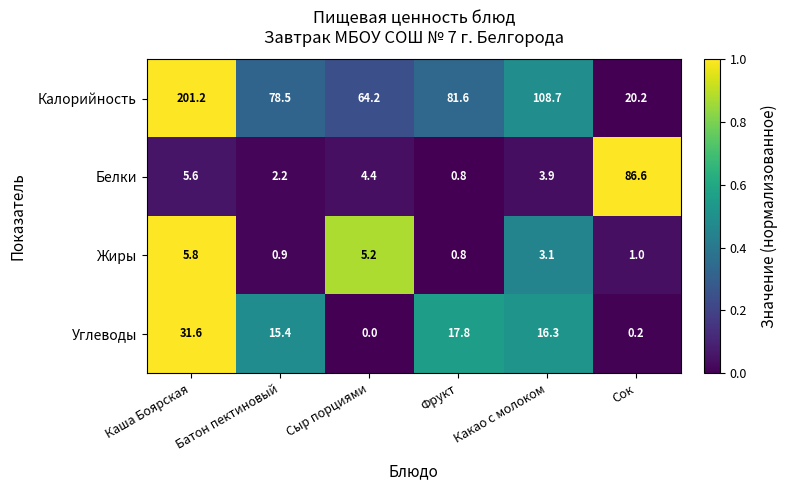

Which label corresponds to the smallest value in the chart?

Сыр порциями